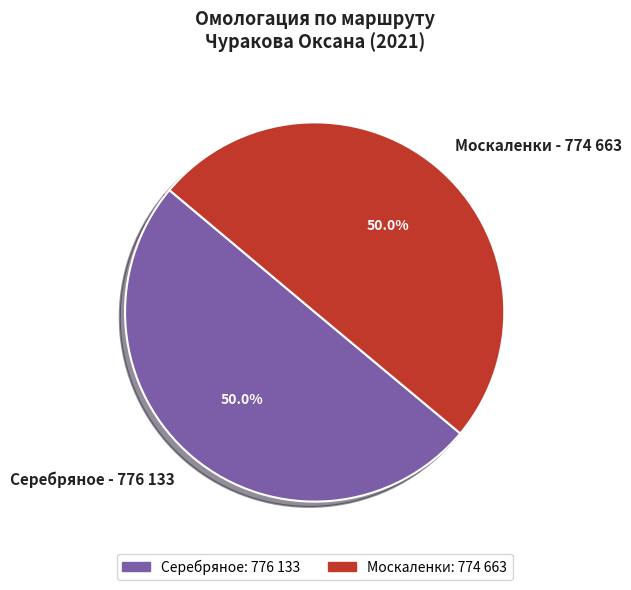

Combined, do Серебряное and Москаленки account for over 50%?

Yes